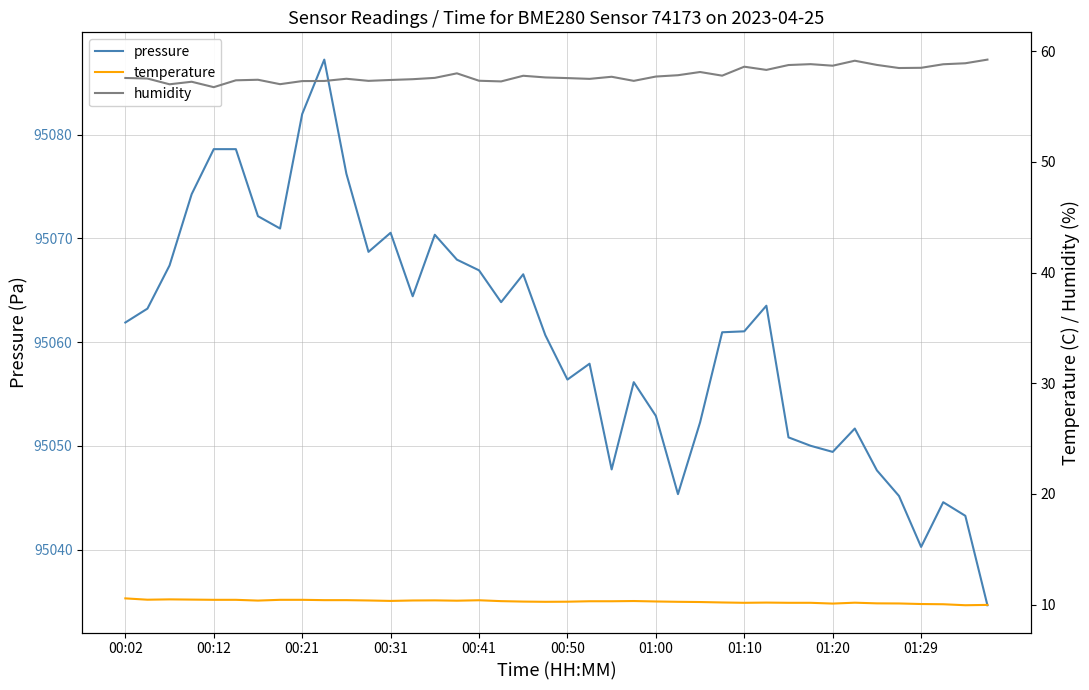

List the series in order of their peak value, lowest first.

temperature, humidity, pressure